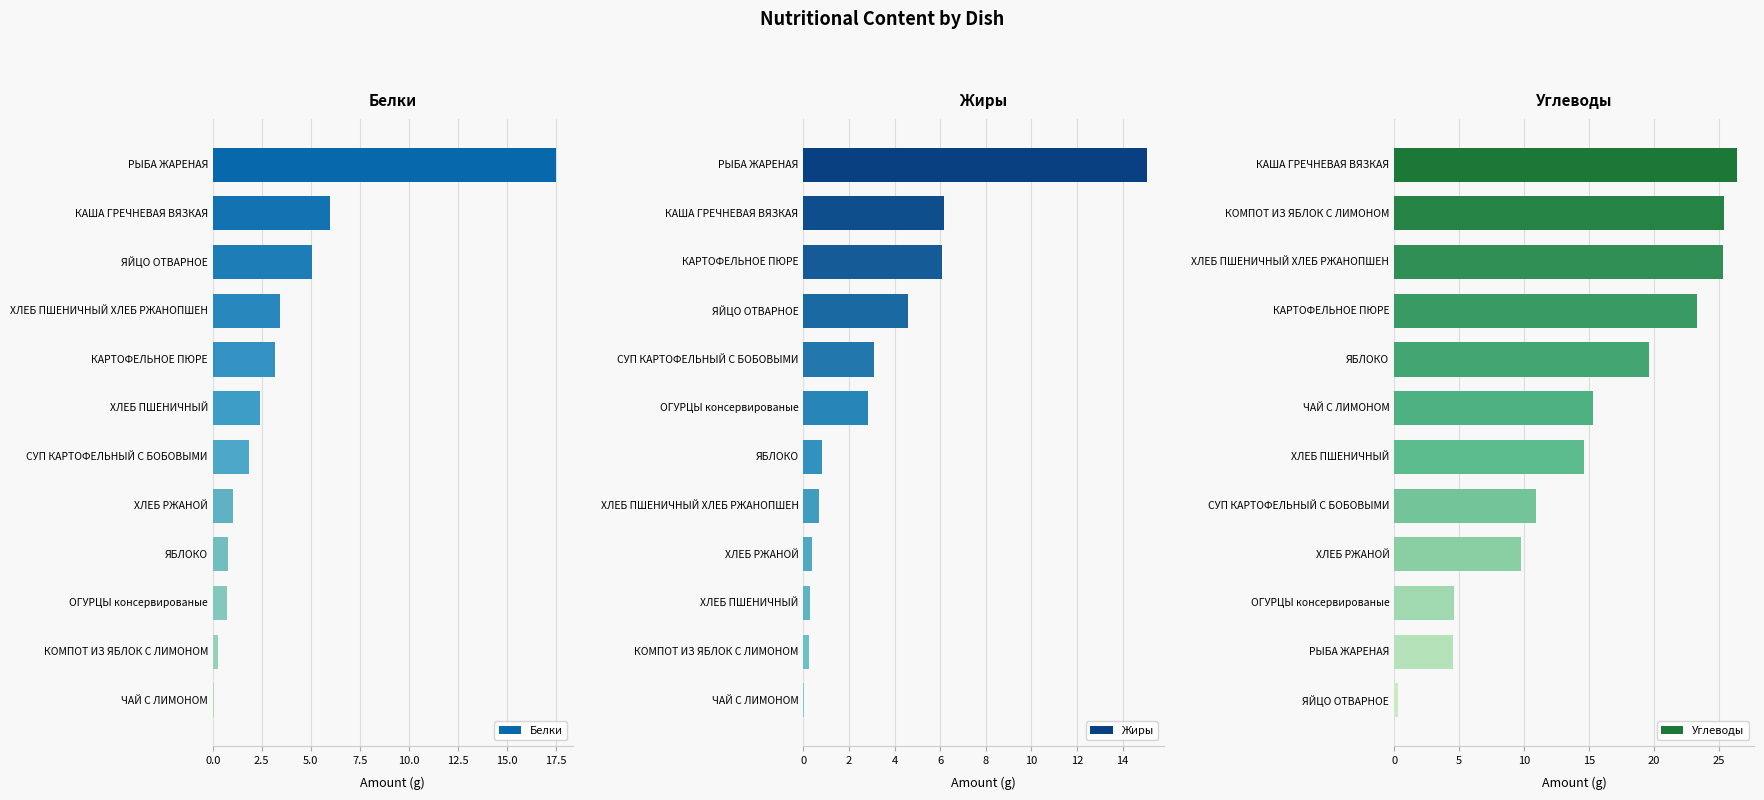

The value of Белки at ХЛЕБ ПШЕНИЧНЫЙ is 3.3. True or false?

False